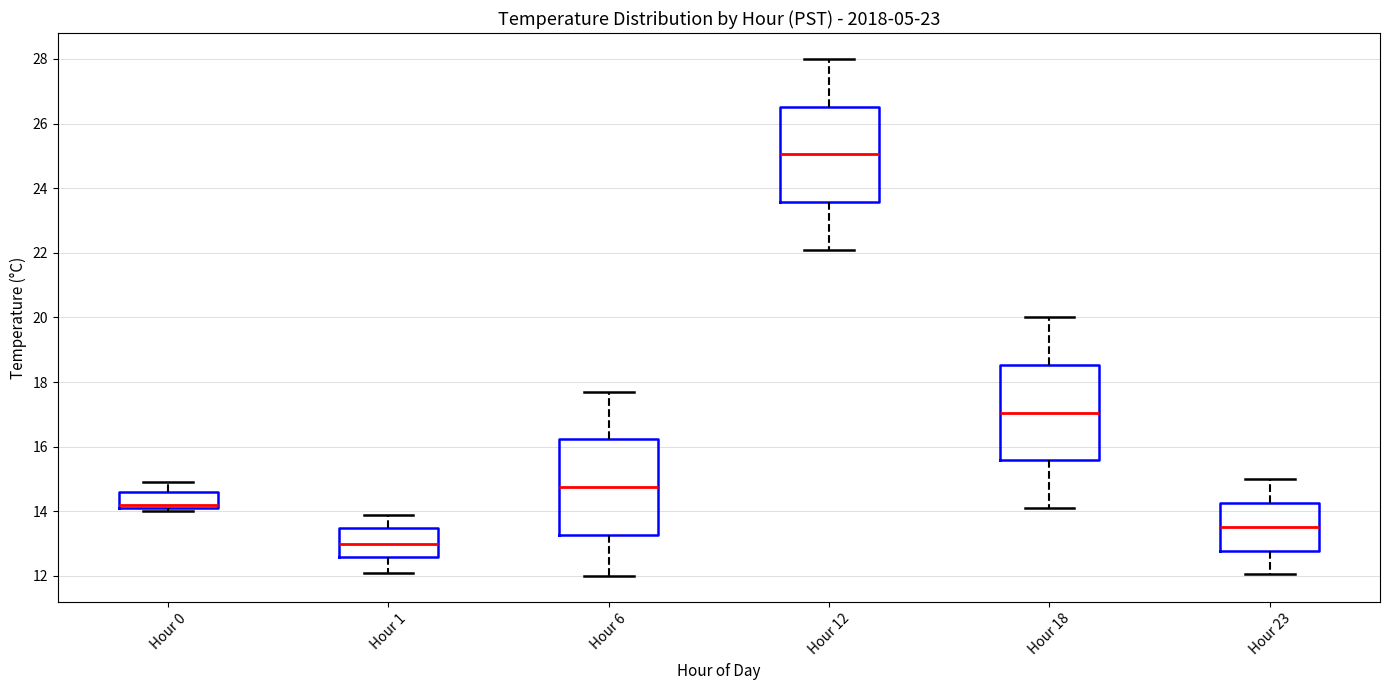

Reading left to right, read every box against the y-axis: the position of its median line, the range the box covers, and the ends of its whiskers. The values are not printed on the chart, so give them approximately, as read against the axis.

Hour 0: median 14.2 (just above the box's lower edge), box 14.2 to 14.6, whiskers 14.0 to 15.0
Hour 1: median 13.0, box 12.6 to 13.6, whiskers 12.2 to 14.0
Hour 6: median 14.8, box 13.2 to 16.2, whiskers 12.0 to 17.8
Hour 12: median 25.0, box 23.6 to 26.6, whiskers 22.2 to 28.0
Hour 18: median 17.0, box 15.6 to 18.6, whiskers 14.2 to 20.0
Hour 23: median 13.6, box 12.8 to 14.2, whiskers 12.0 to 15.0